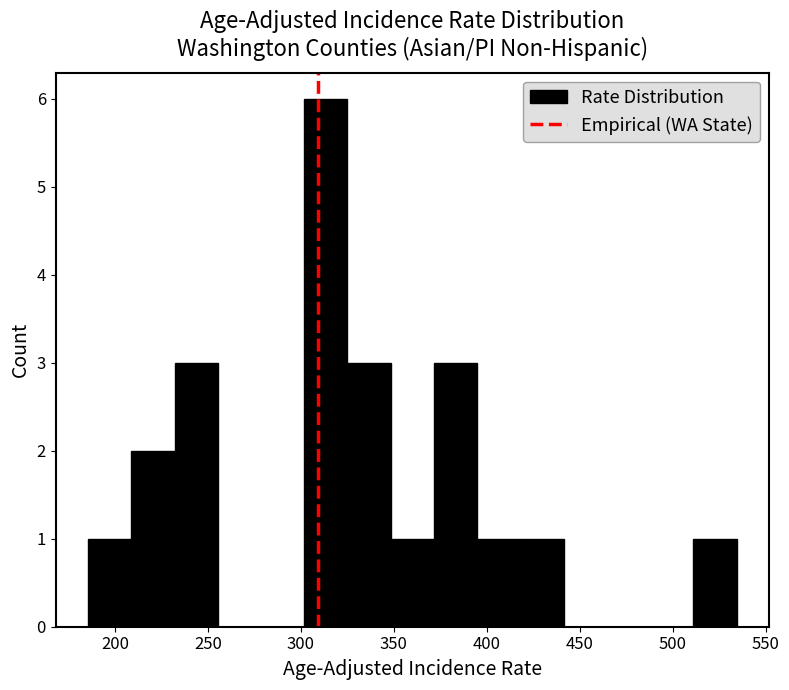

Reading left to right, transcribe this chart: for each bar, give the range it covers on the x-axis and its height. Neither the bar edges nor the heights are printed on the chart, so give them approximately, as read against the axes.

185 to 210: 1
210 to 230: 2
230 to 255: 3
255 to 280: 0
280 to 300: 0
300 to 325: 6
325 to 350: 3
350 to 370: 1
370 to 395: 3
395 to 420: 1
420 to 440: 1
440 to 465: 0
465 to 490: 0
490 to 510: 0
510 to 535: 1